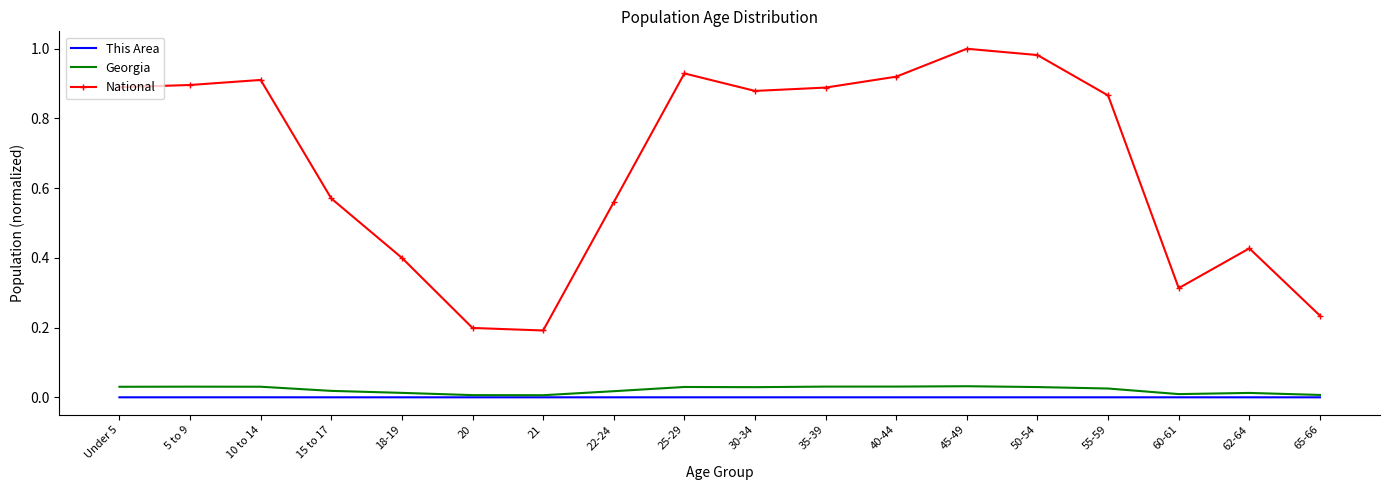

True or false: Georgia has more than 1 interior local peaks.

True